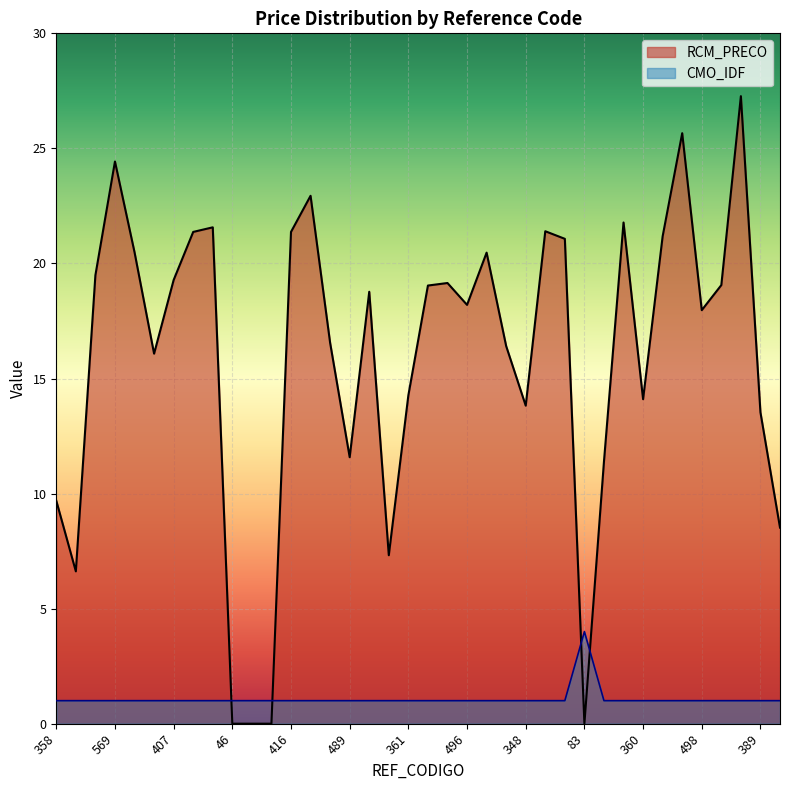

What is the value of the RCM_PRECO point at the 24th from the left?

16.4